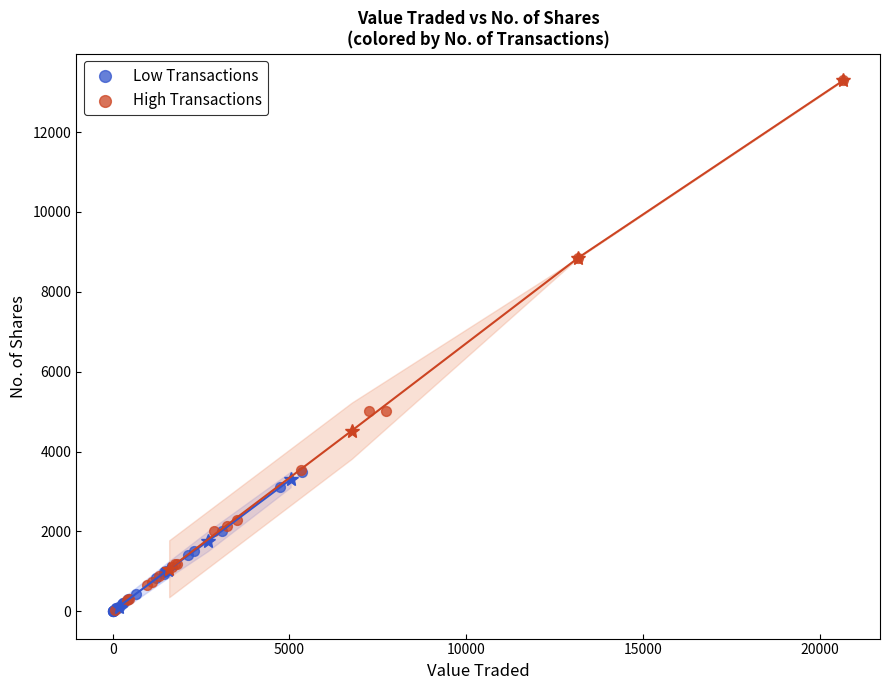

Which series reaches the maximum Y coordinate?

High Transactions